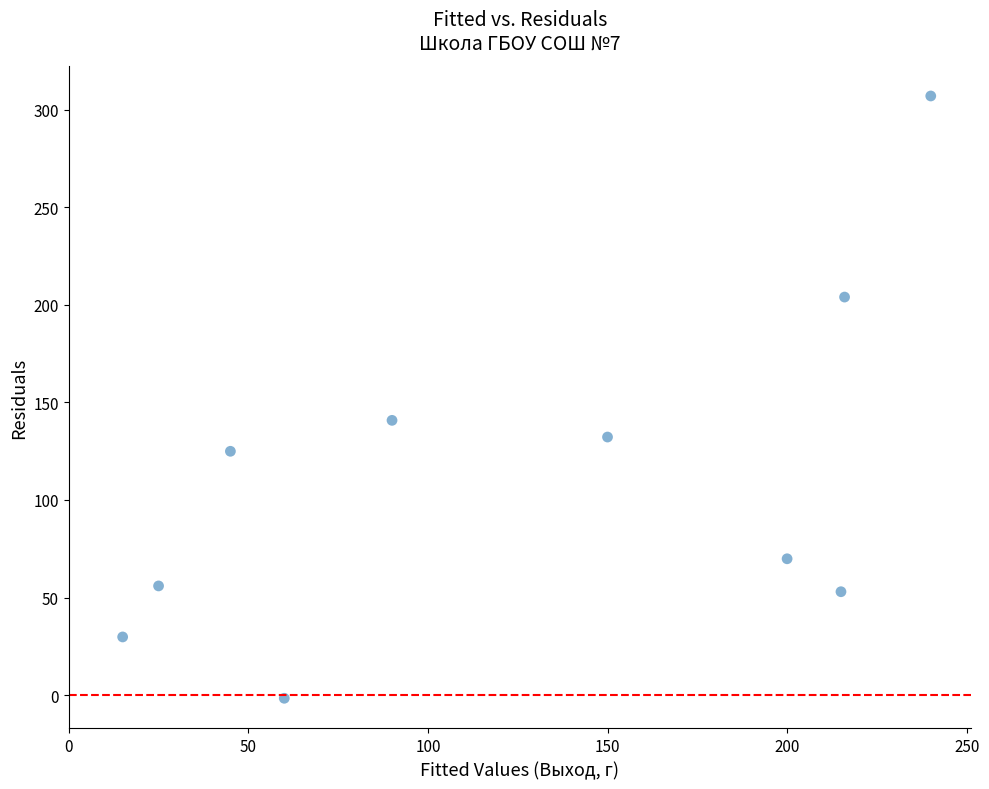

What is the average Y value?

111.6